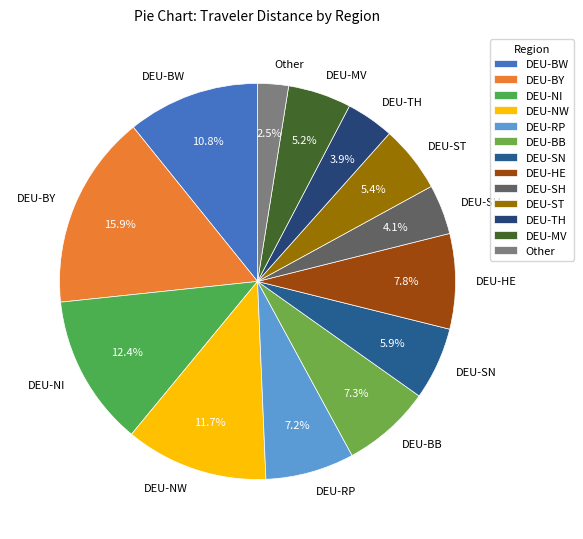

Which slice is the largest?

DEU-BY